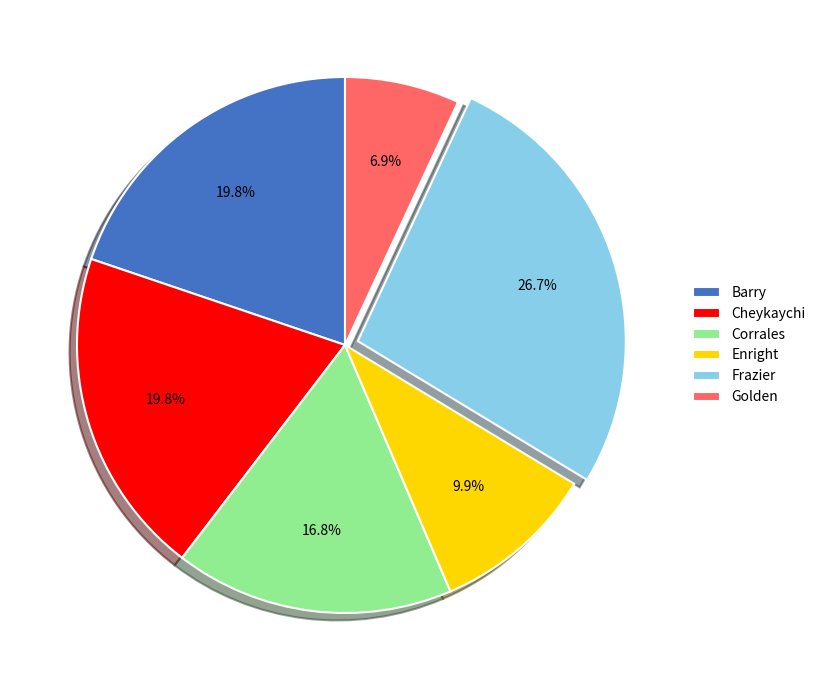

To the nearest percent, what is the average slice percentage?

17%